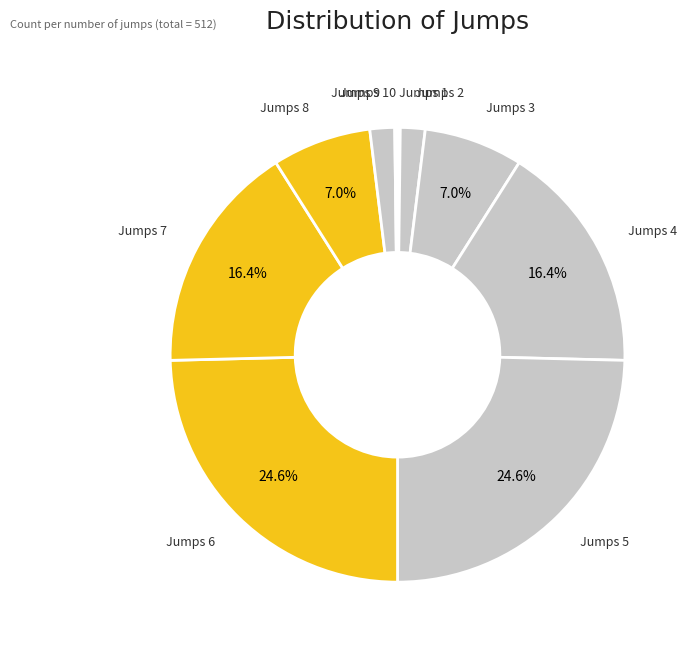

Is there a majority slice in this chart?

No